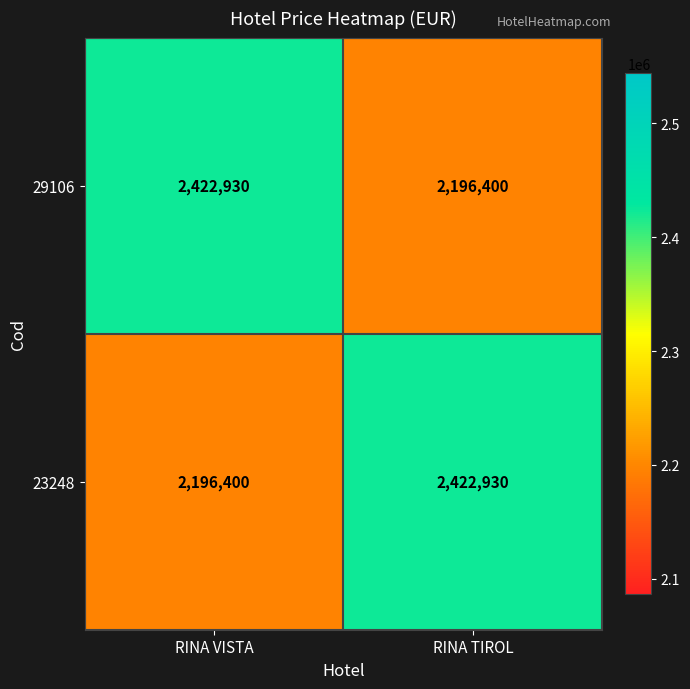

What is the smallest value displayed?

2196400